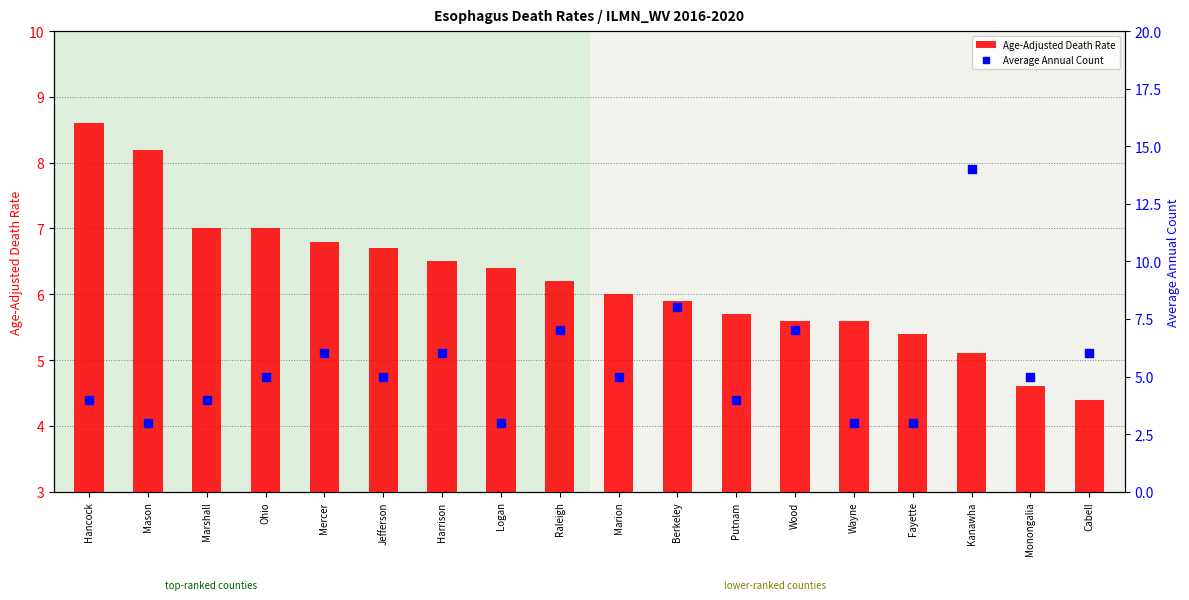

What are all the series names shown in the legend?

Age-Adjusted Death Rate, Average Annual Count